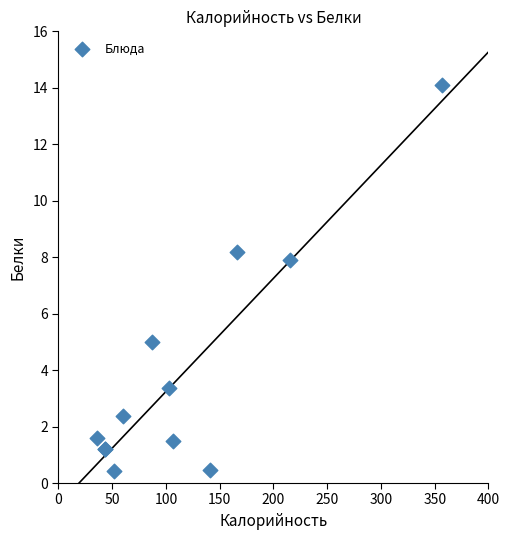

What Y value in the scatter plot is closest to 7?

7.9